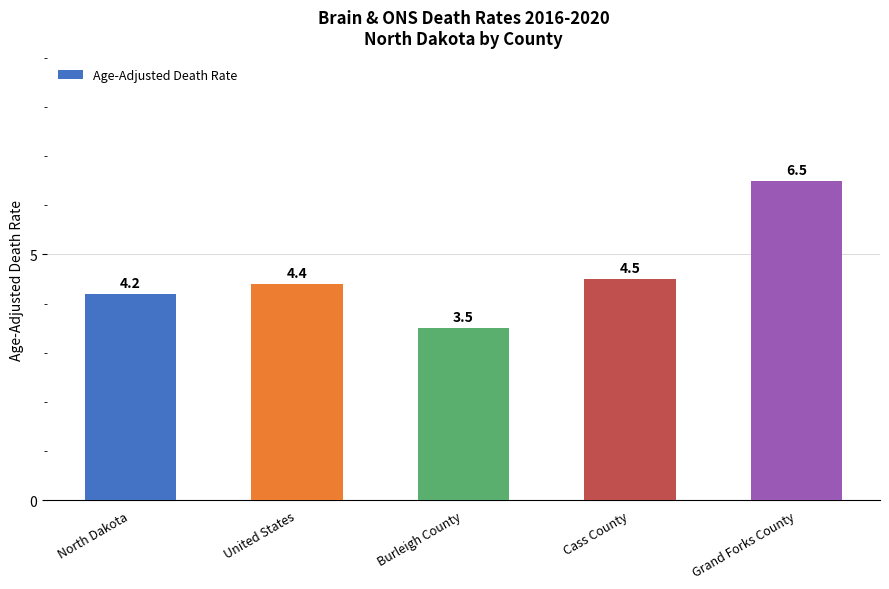

Reading left to right, transcribe all the data shown in this chart.

4.2	4.4	3.5	4.5	6.5